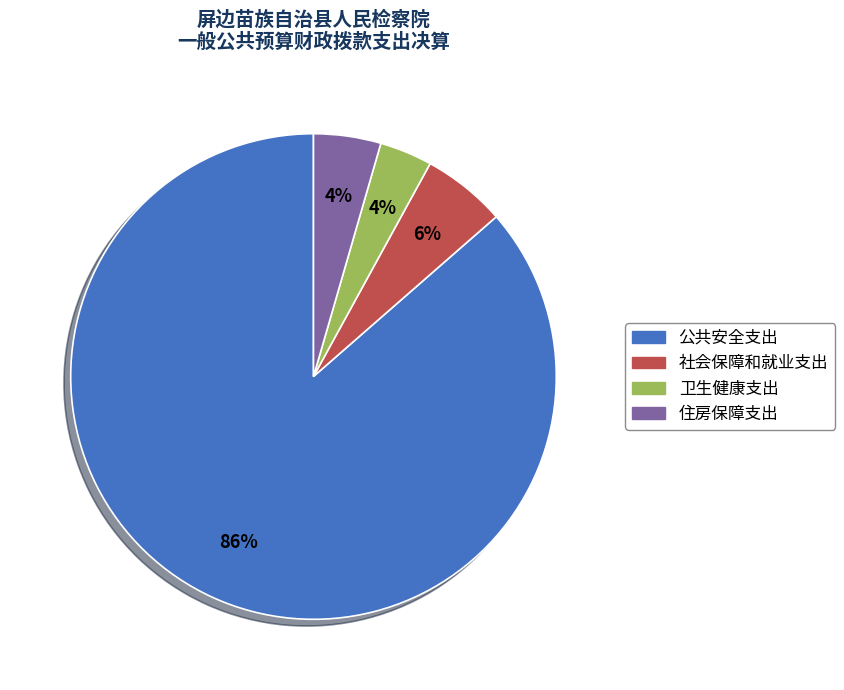

To the nearest percent, what is the average slice percentage?

25%